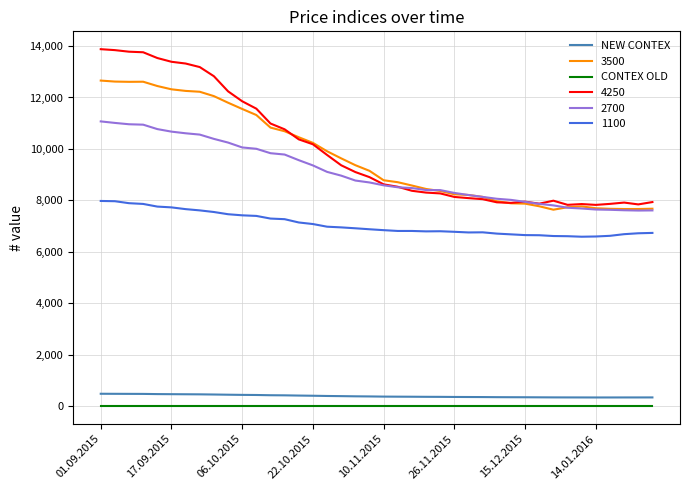

True or false: 1100 and 3500 intersect in this chart.

False